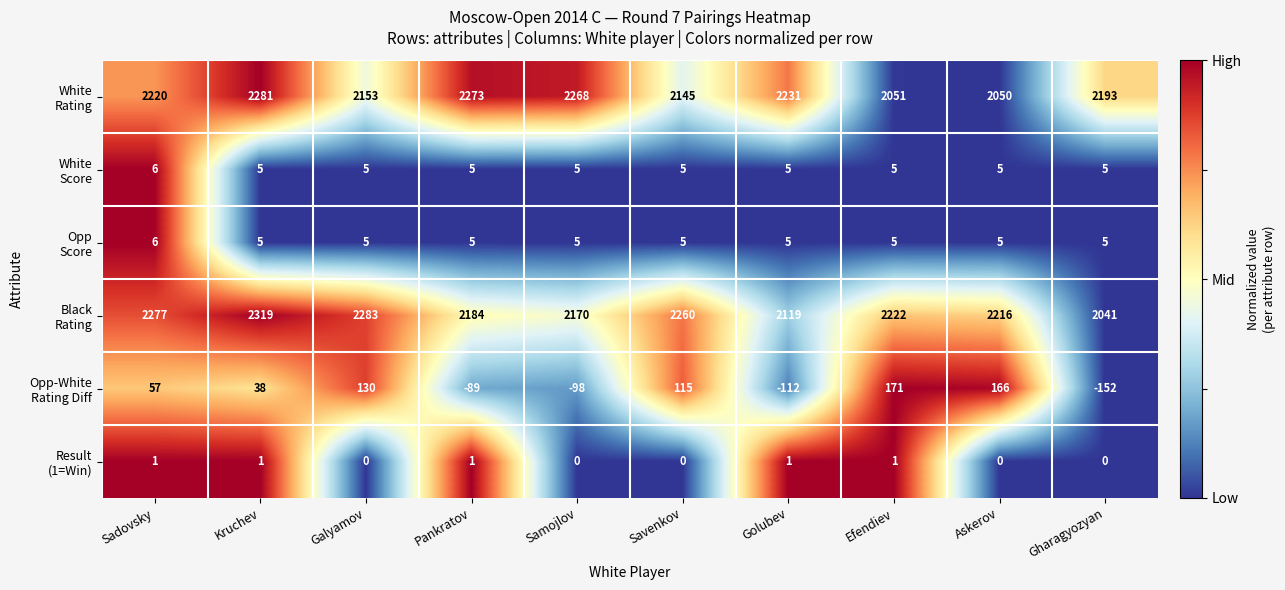

At how many categories does at least one series exceed 439?

10